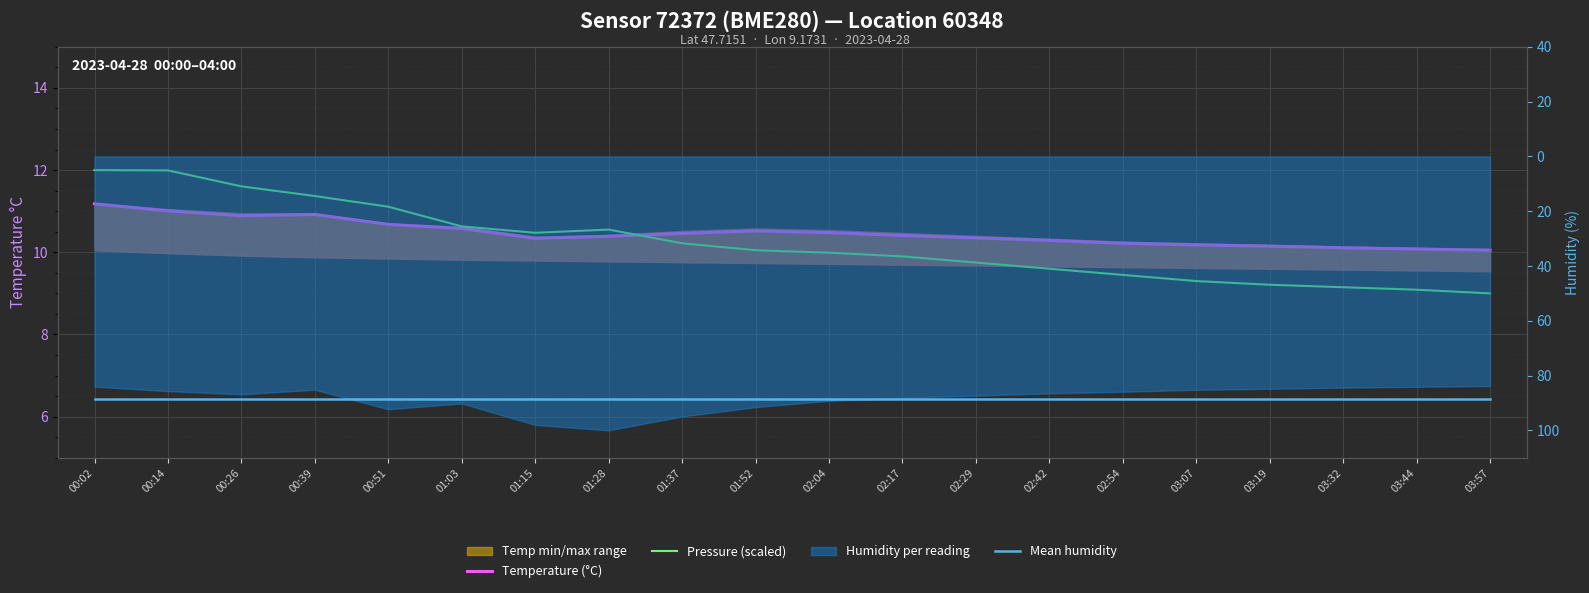

What is the difference between the Temperature (°C) values at 02:04 and 02:42?

0.2